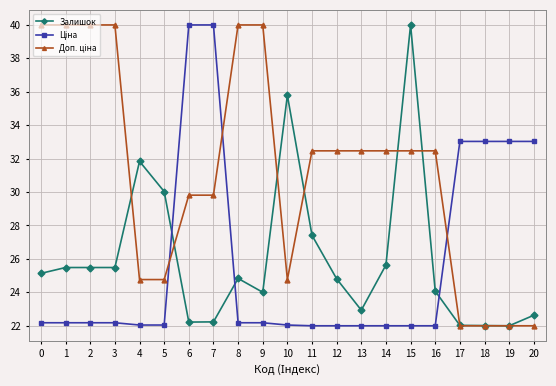

At which label does Залишок reach its peak?

15